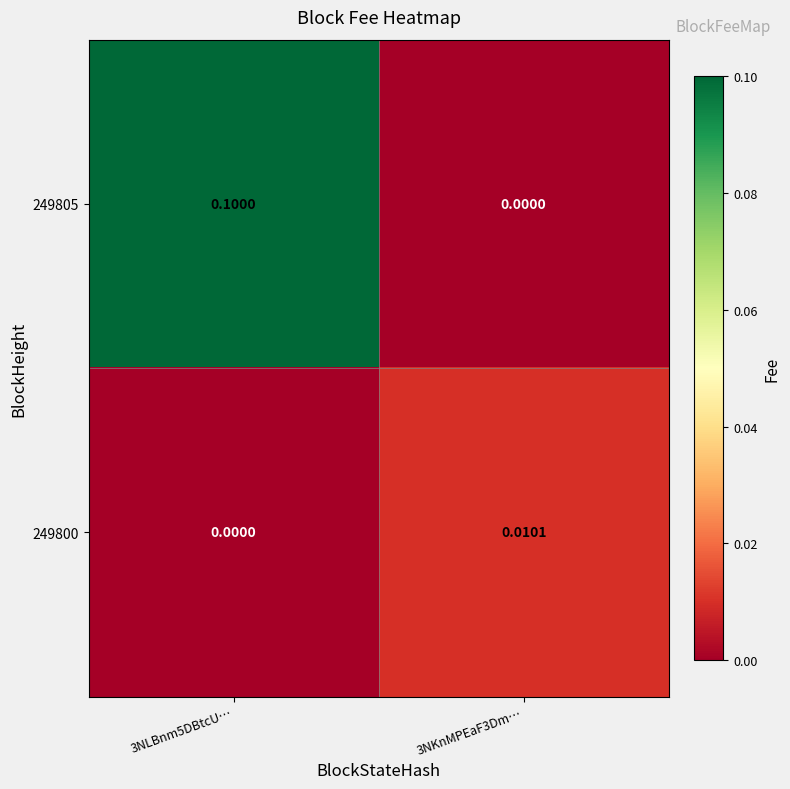

At how many categories does at least one series exceed 0?

2